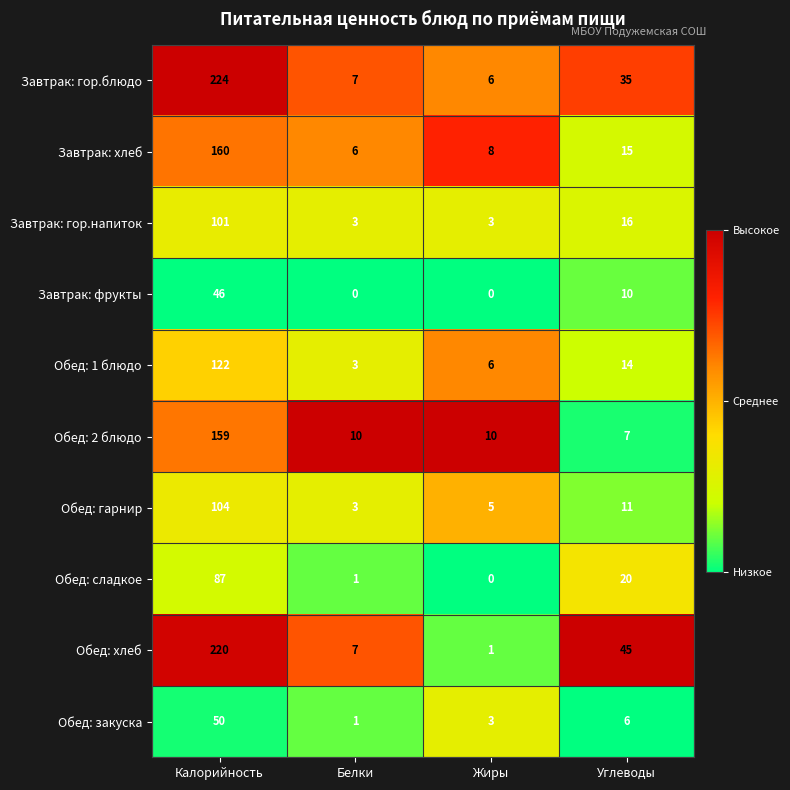

Rank the categories by Обед: гарнир value from highest to lowest.

Калорийность, Углеводы, Жиры, Белки